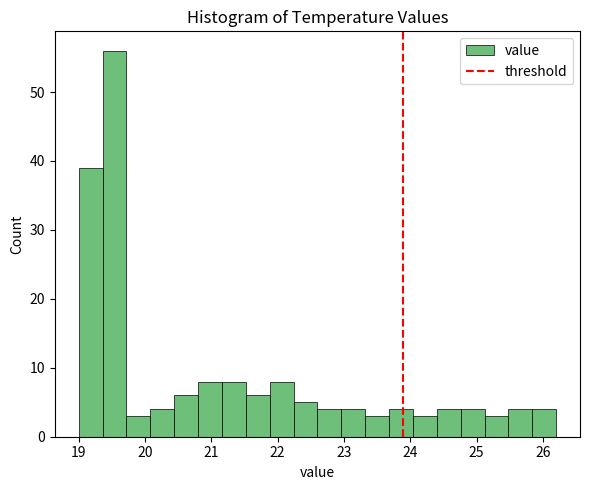

Read against the x-axis, roughly where is the centre of the tallest bar?

19.5